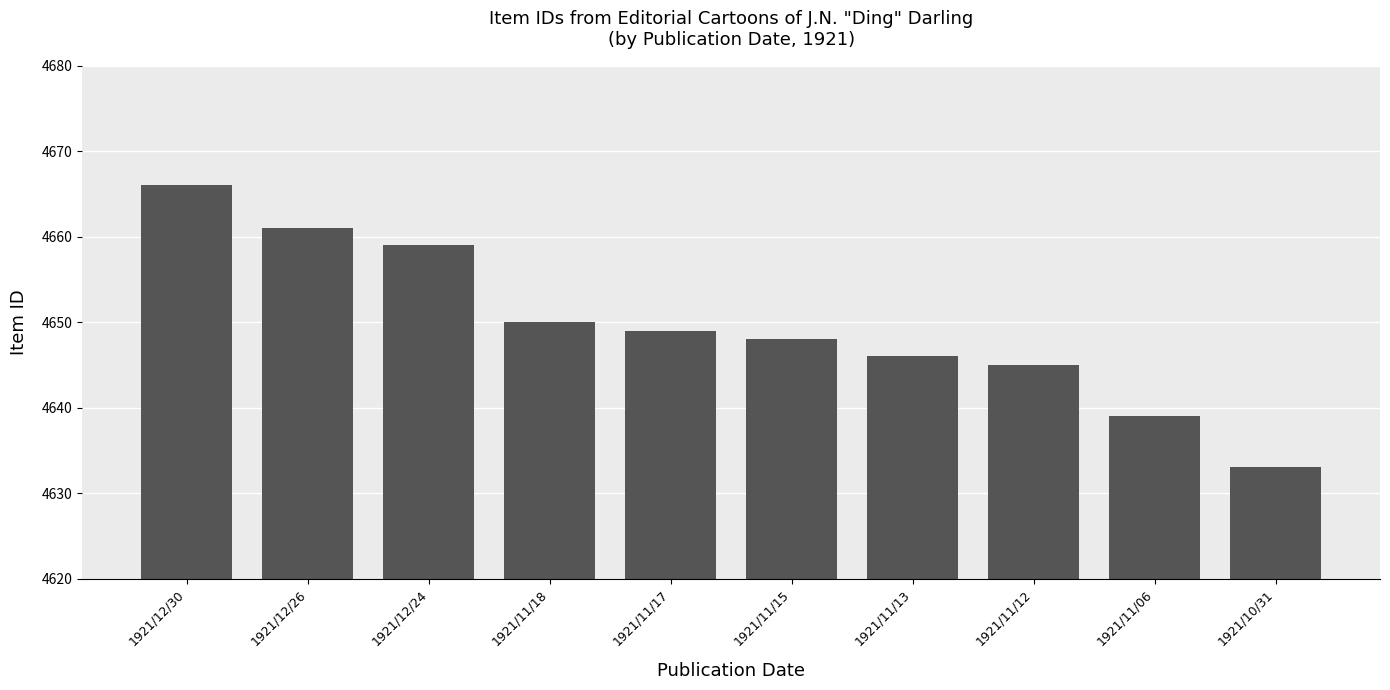

Between 1921/11/13 and 1921/11/15, which is larger?

1921/11/15